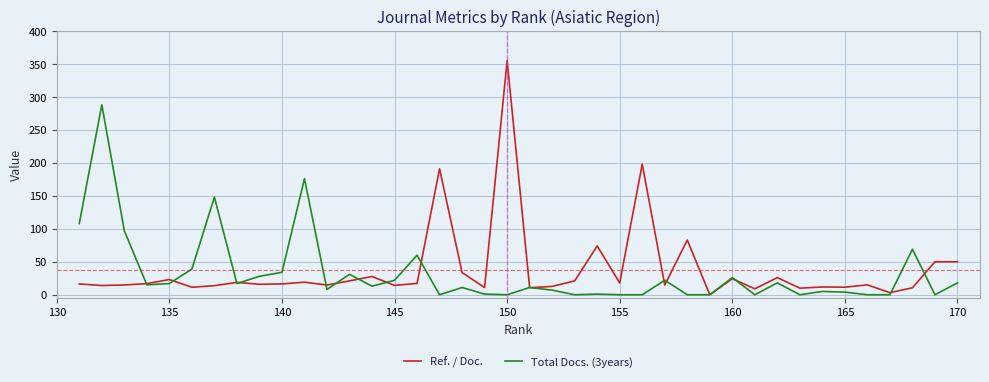

How many lines are shown in the chart?

2